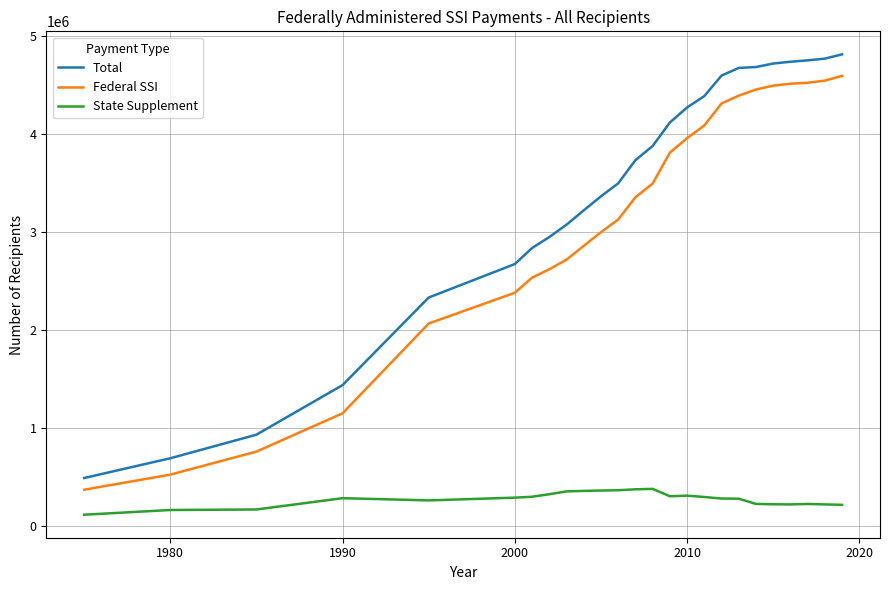

Which series has the widest spread of values?

Total